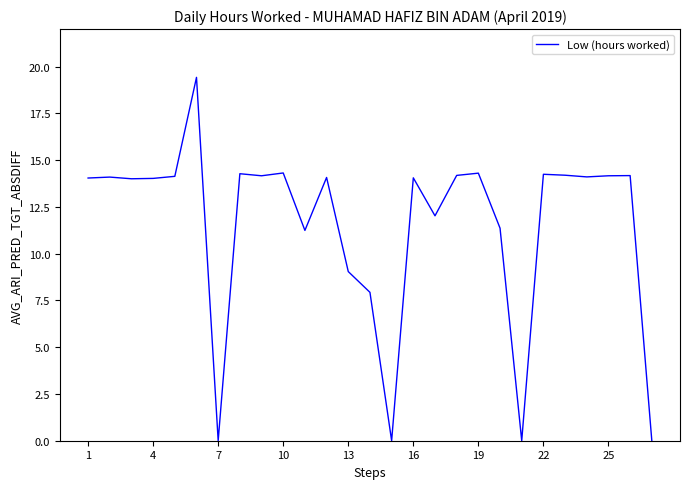

Does the chart display data point markers on the line(s)?

No